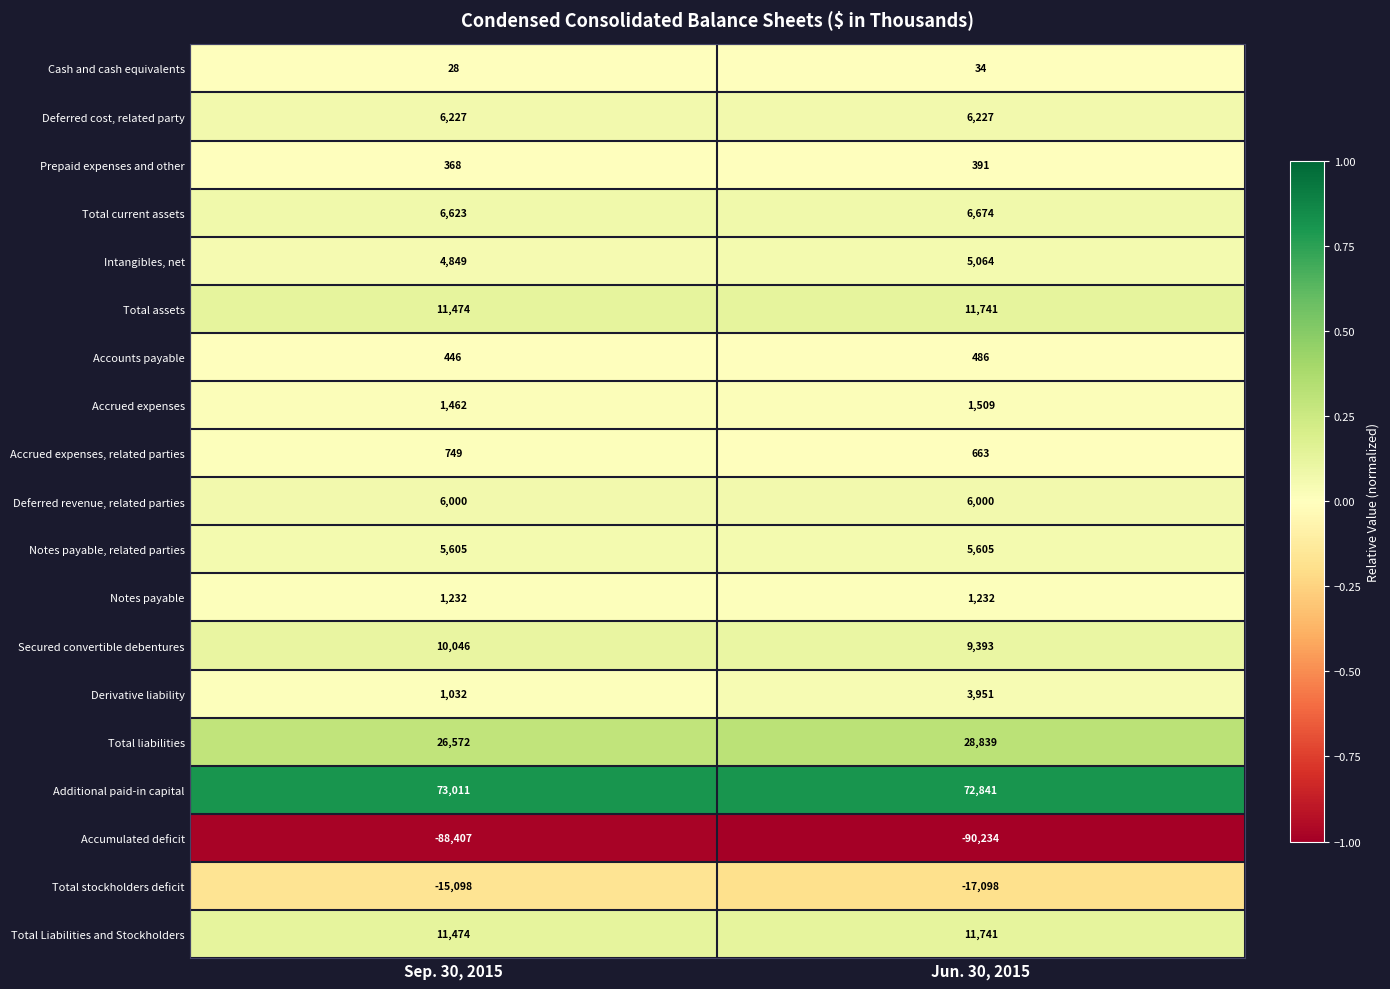

At how many categories does at least one series exceed 0?

2